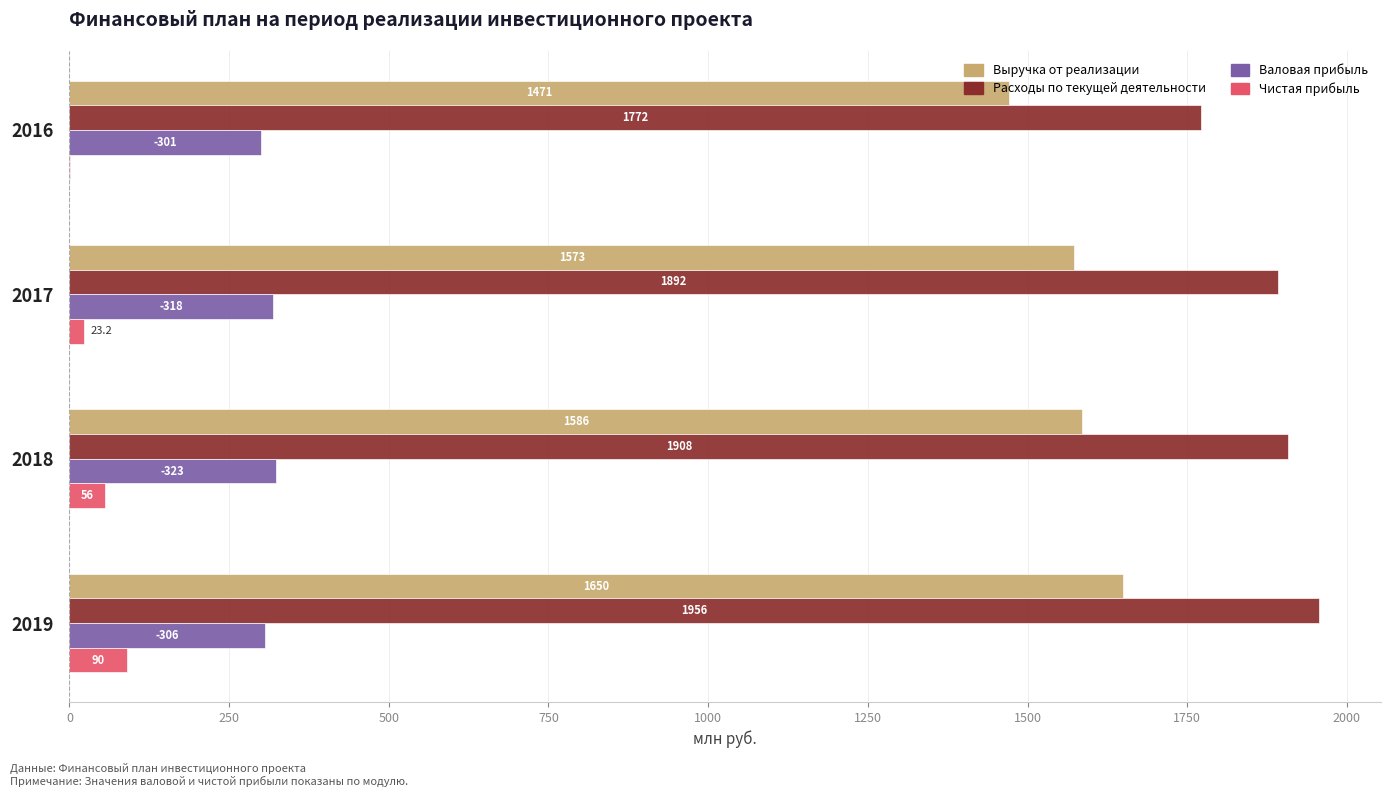

Is it true that Выручка от реализации equals 2827.5 at 2018?

False